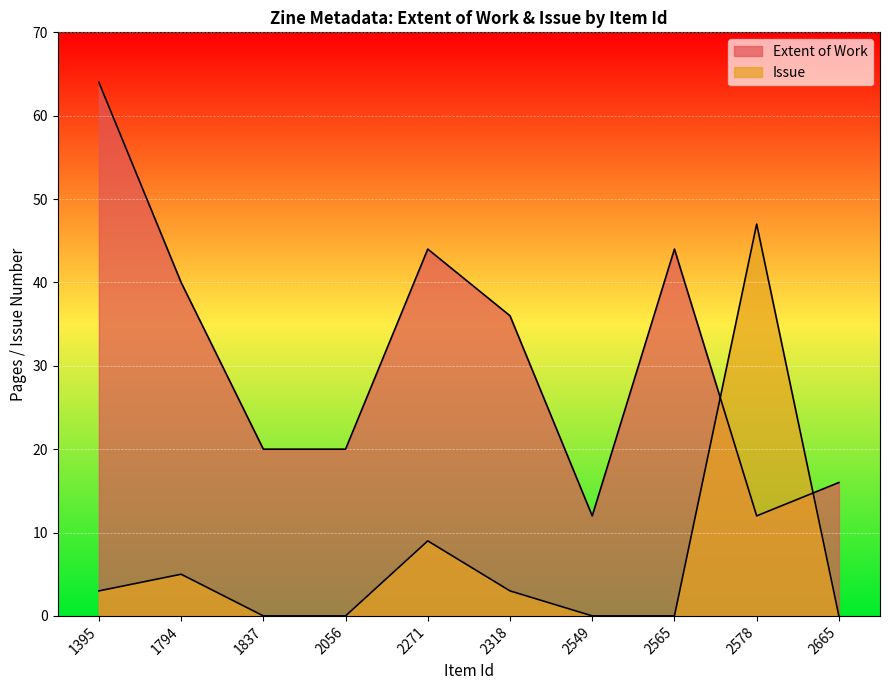

At which label does Extent of Work first exceed 36?

1395